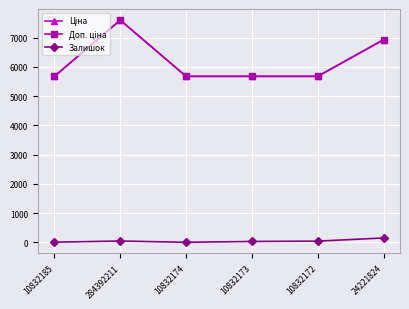

Is this an area chart (filled region under the line)?

No